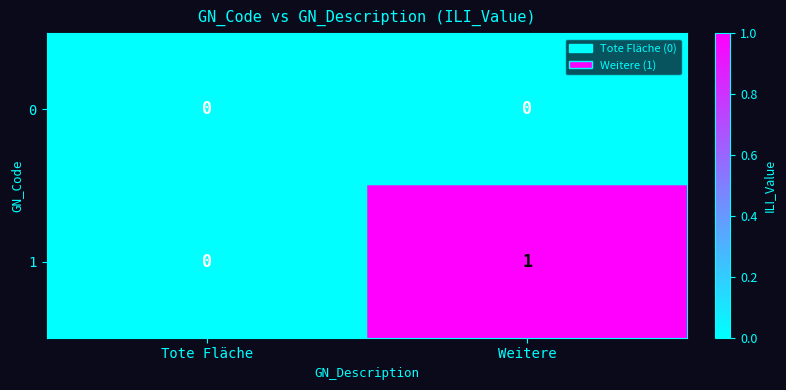

Which series has the largest total across all categories?

1